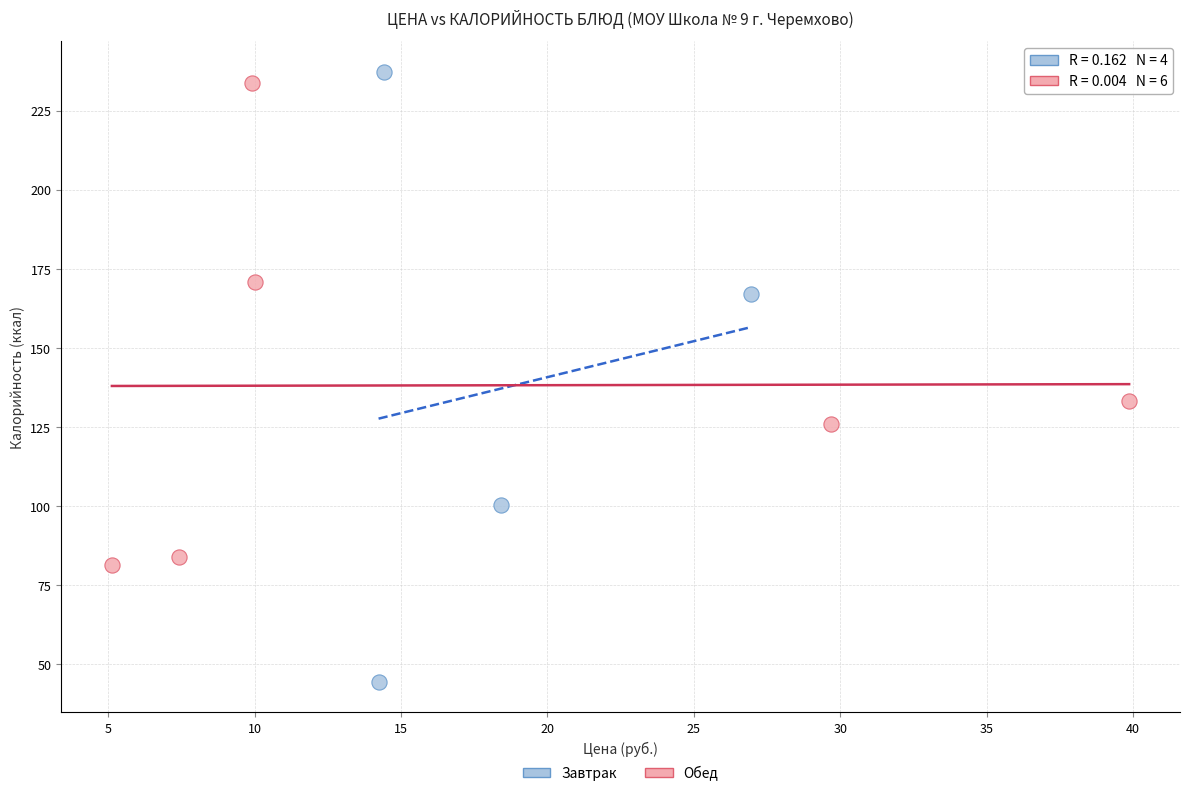

Which series contains the lowest Y value?

Завтрак